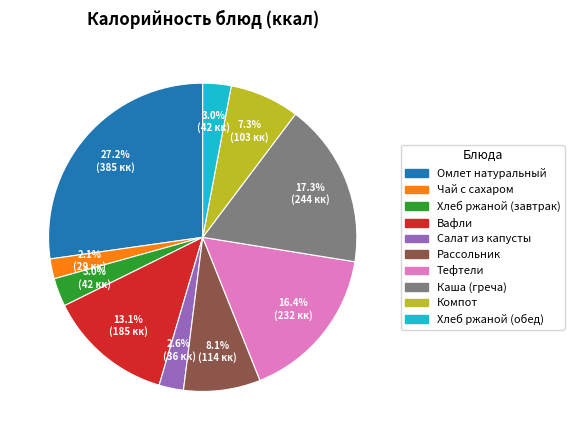

How many segments does this pie chart have?

10